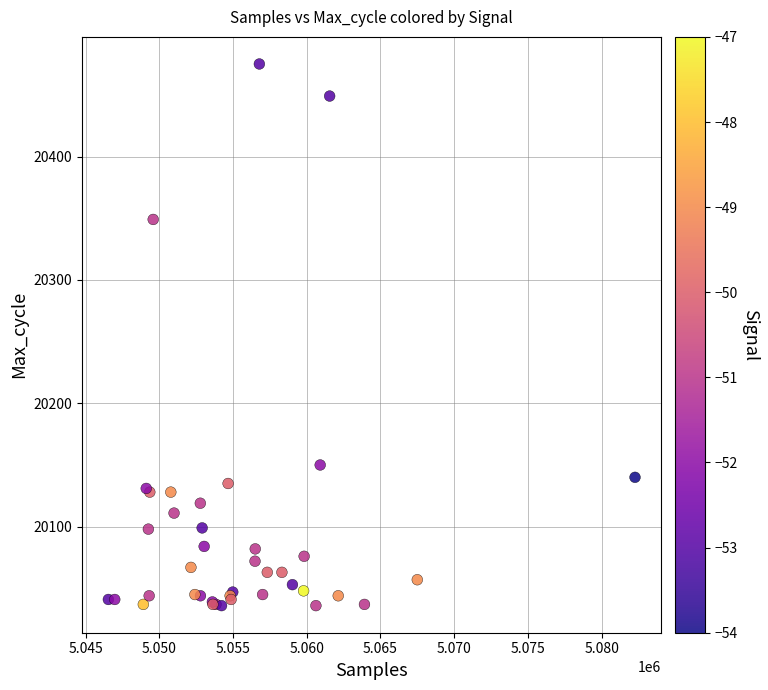

What Y value in the scatter plot is closest to 20255?

20349